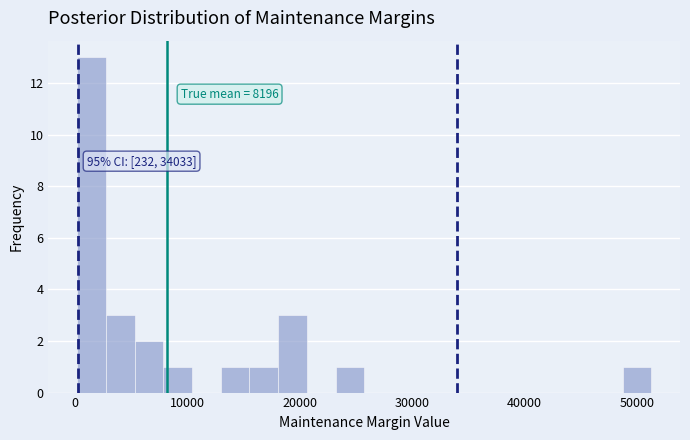

Around what value on the x-axis is the tallest bar? Give the approximate position of its centre, as read against the axis.

1000